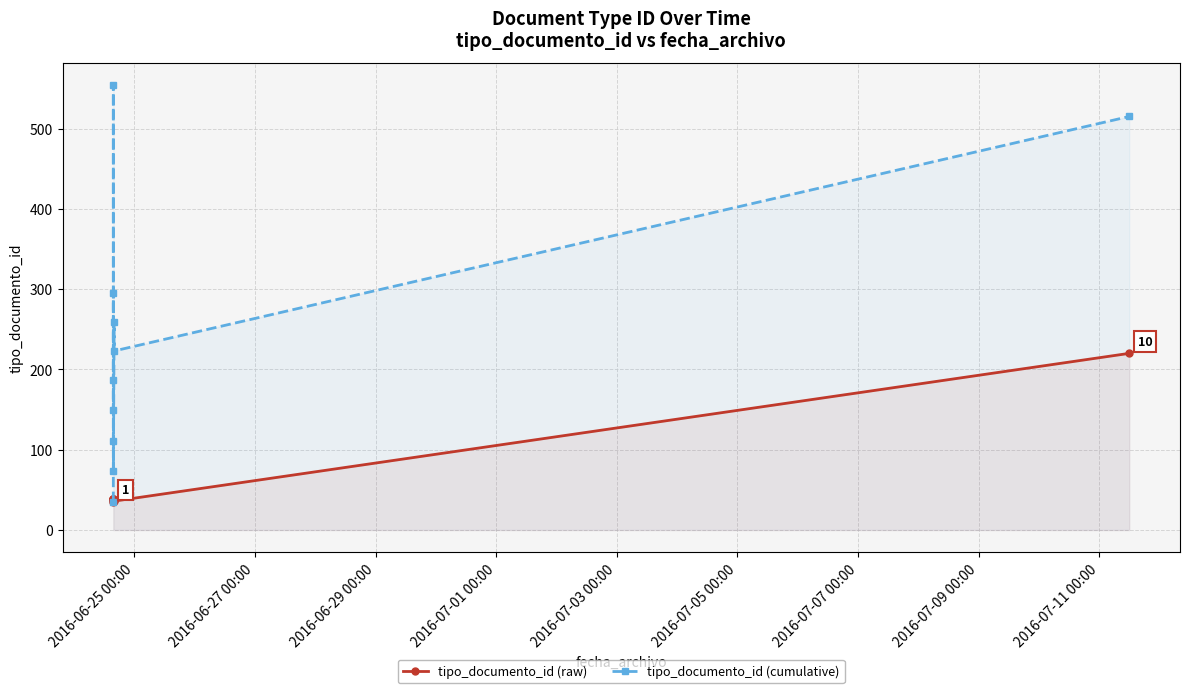

True or false: tipo_documento_id (raw) and tipo_documento_id (cumulative) cross at least once.

False